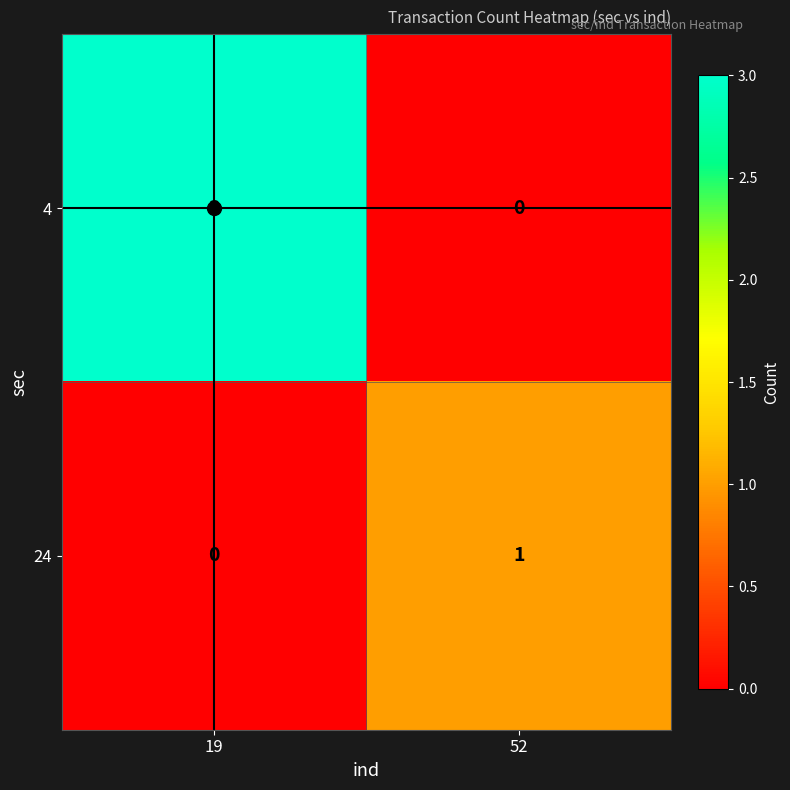

How many categories are shown in the chart?

2